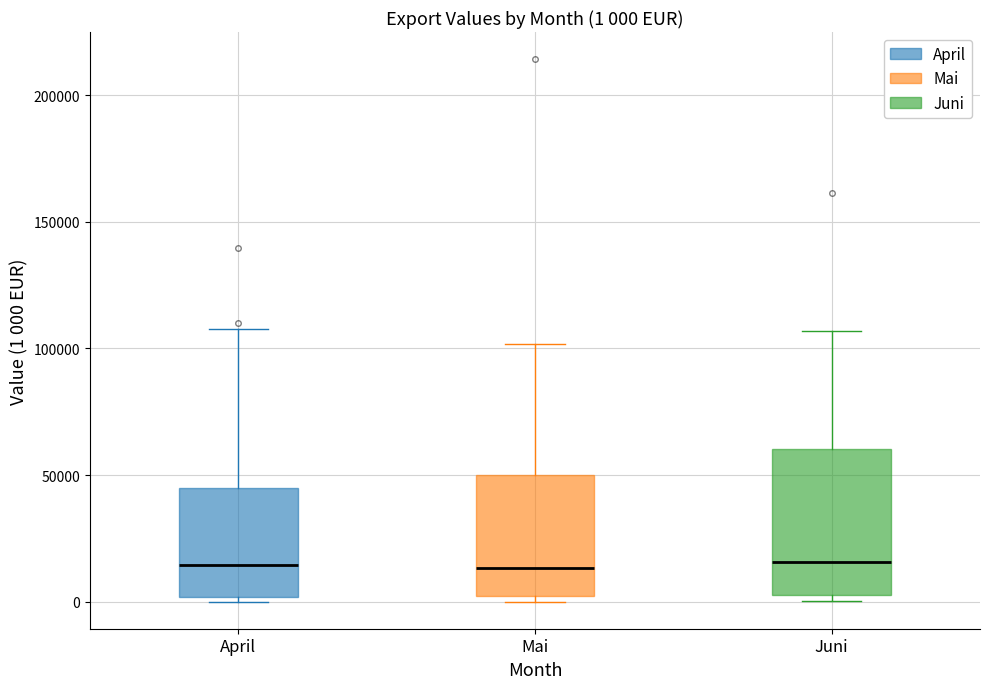

Which box is the tallest, from its lower edge to its upper edge?

Juni